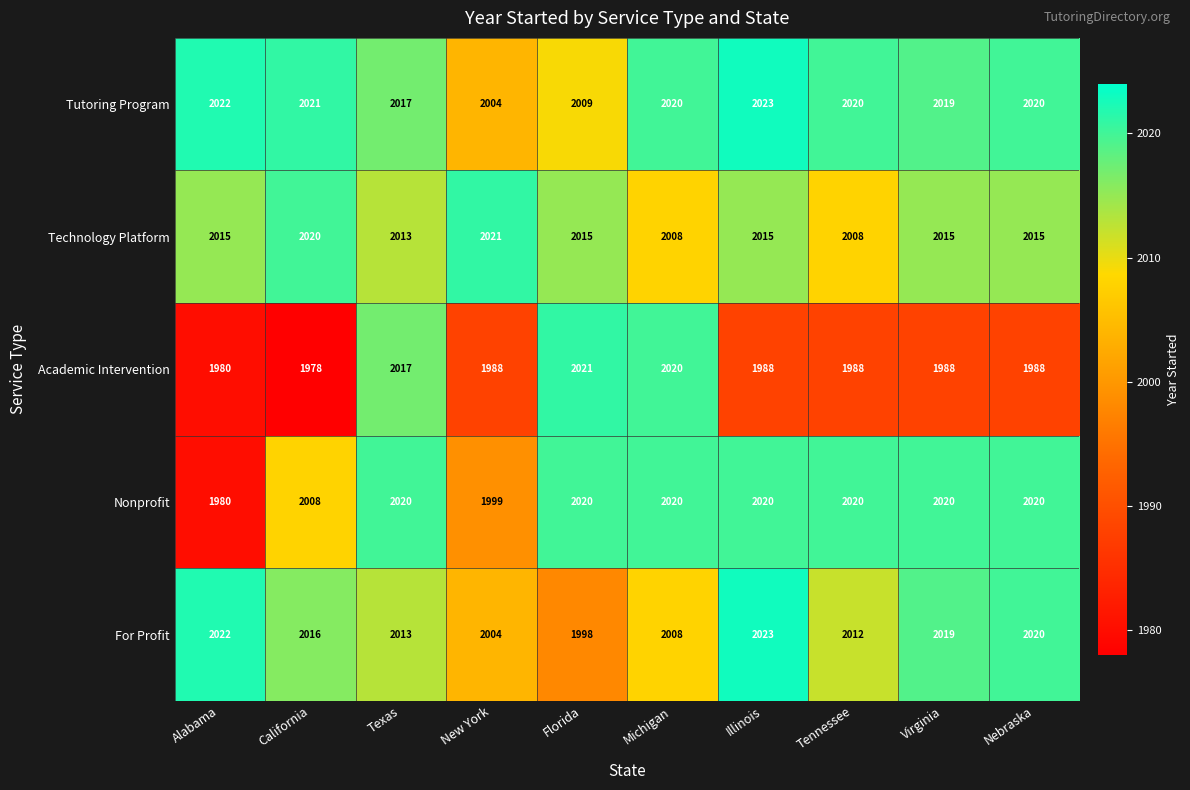

How many series are shown in this chart?

5